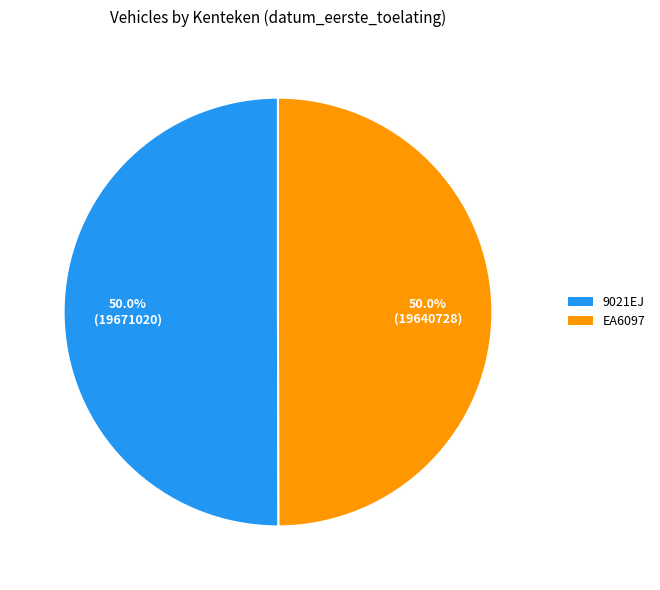

Approximately how many times larger is the value at 9021EJ compared to EA6097?

1.0